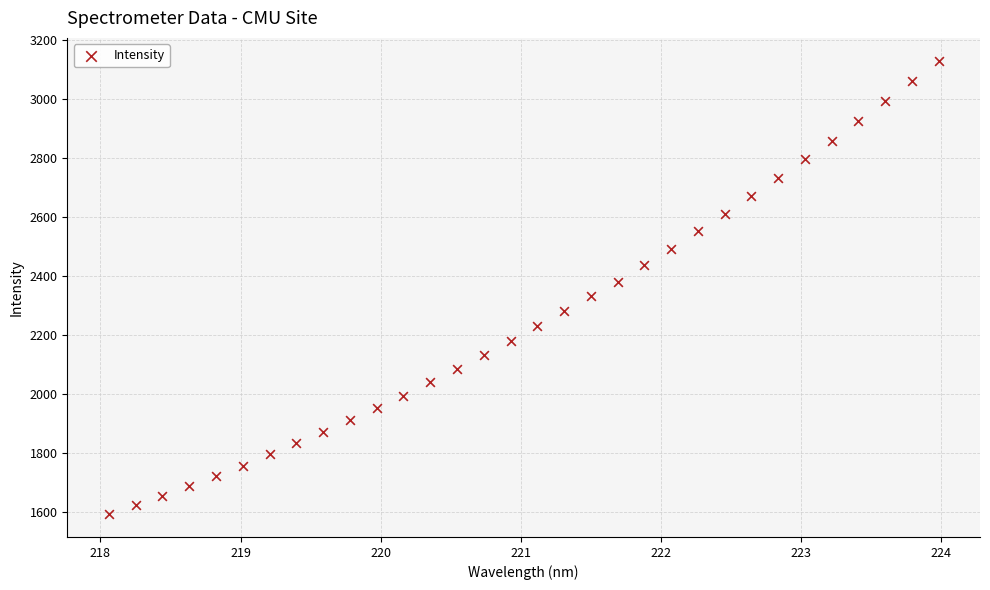

What is the range of Y values (max minus min)?

1537.3